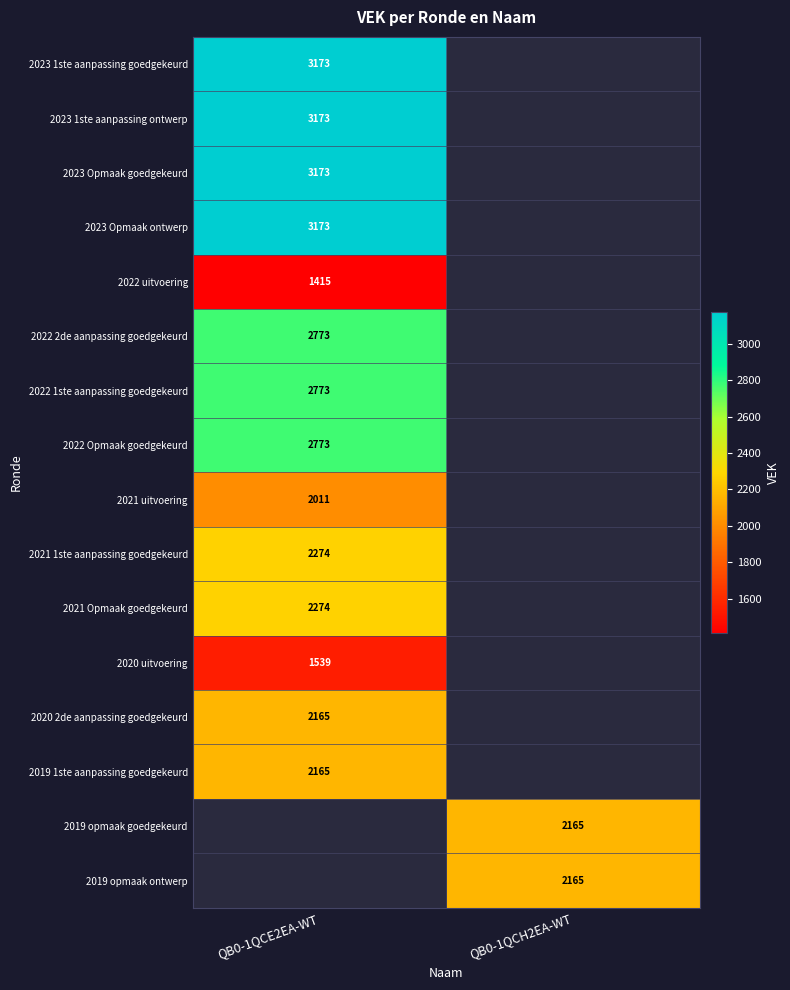

Count the number of categories in the chart.

2